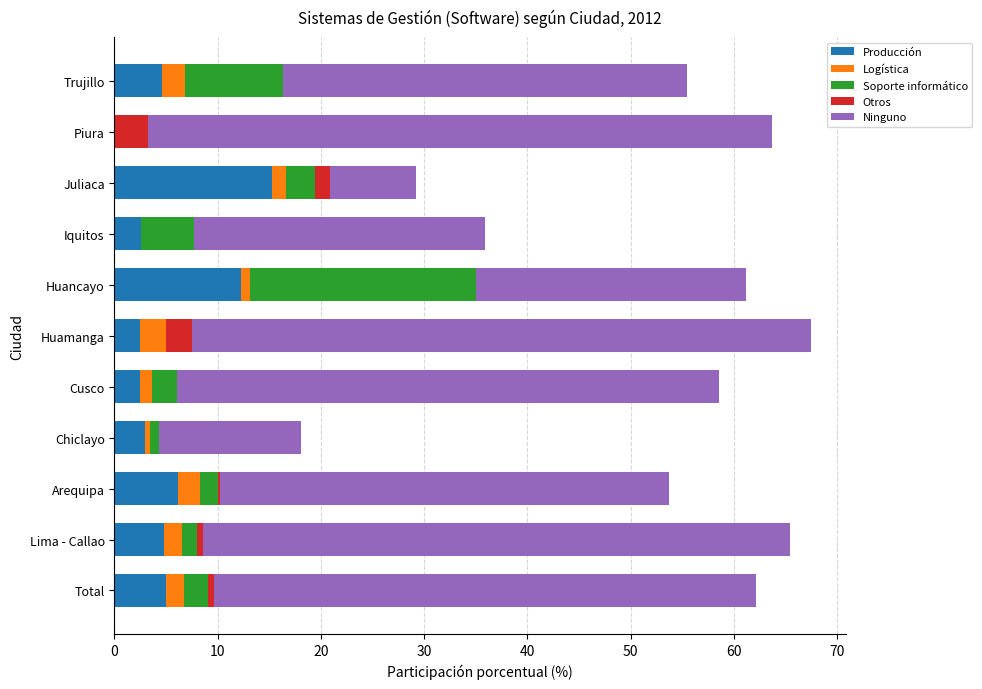

The Producción series shows 6.2 at Arequipa. True or false?

True